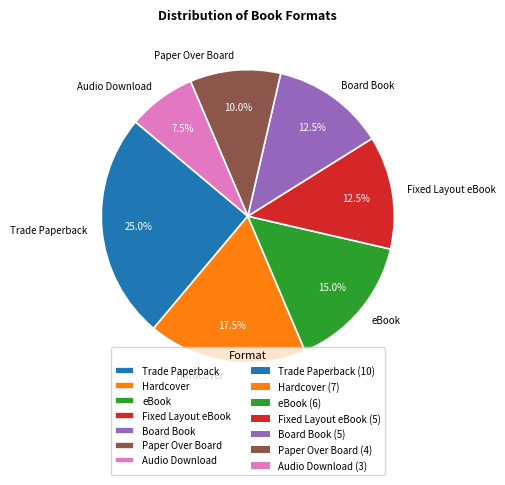

What is the smallest slice in the pie chart?

Audio Download